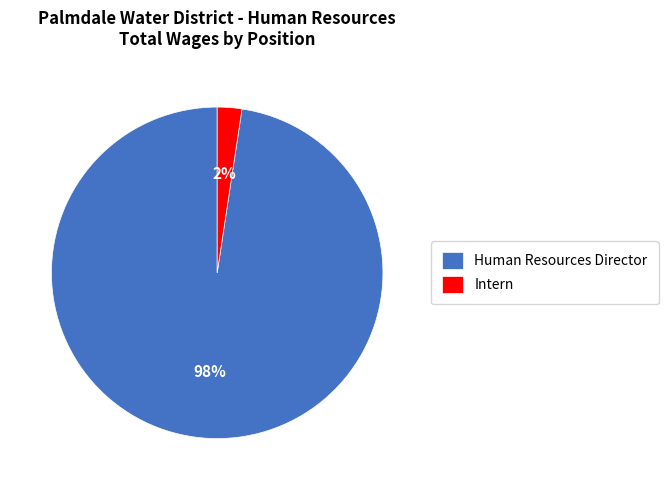

Is it true that Intern is 2% of the pie?

True